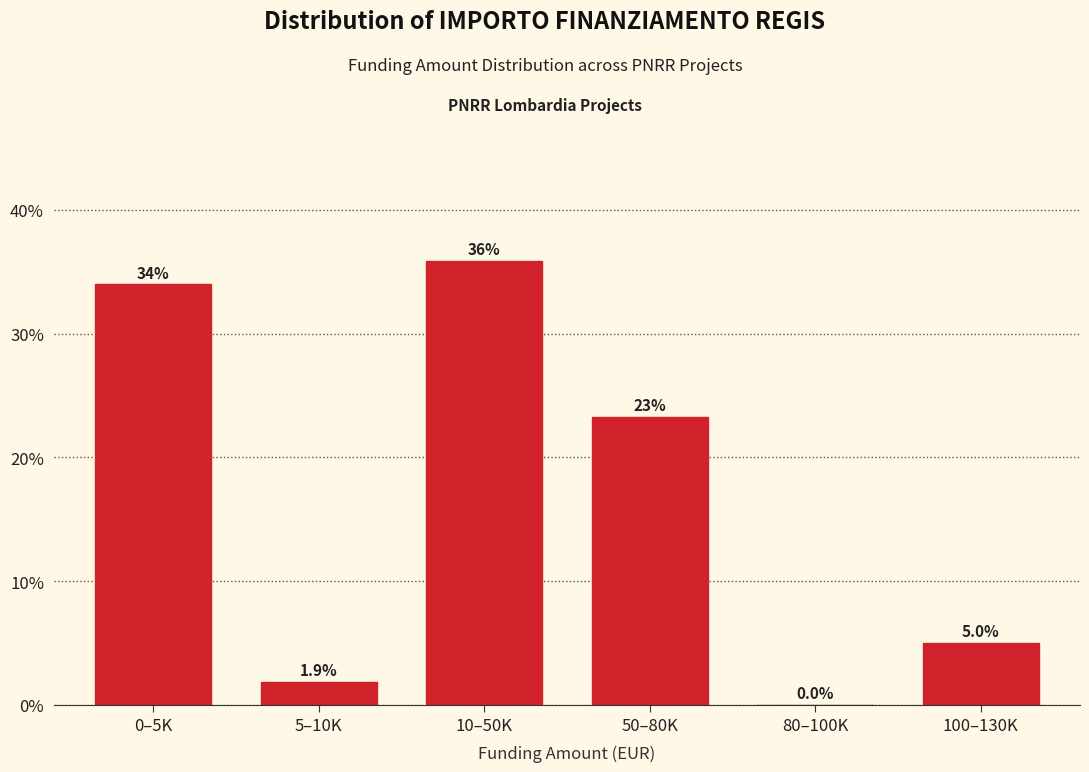

Reading right to left, extract all data points from this chart.

100–130K=5.0	80–100K=0.0	50–80K=23.3	10–50K=35.8	5–10K=1.9	0–5K=34.0